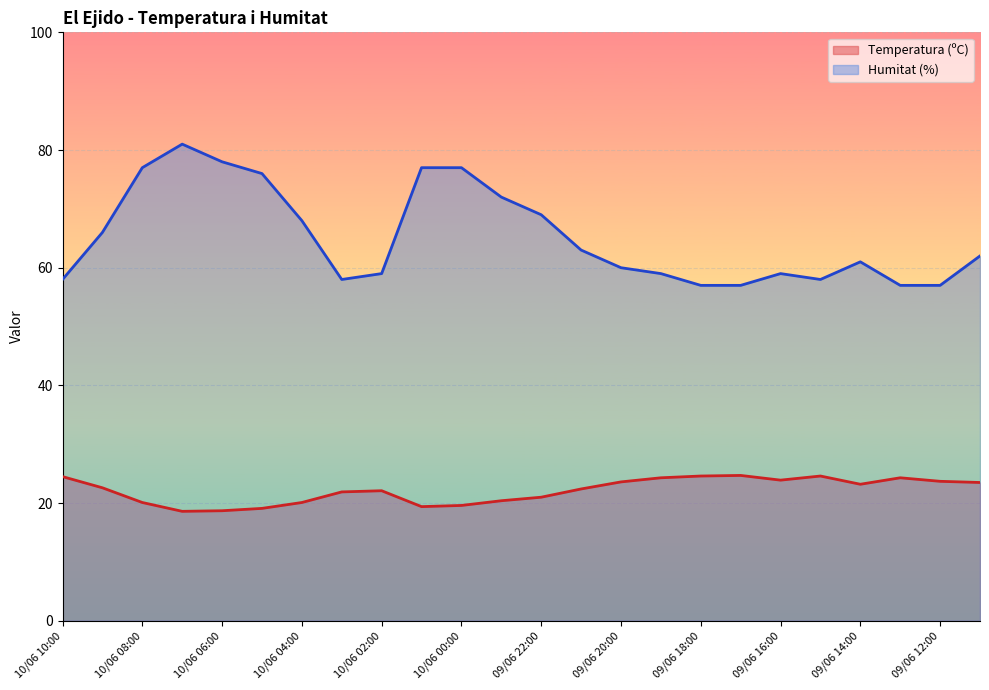

What position from the right is 10/06 08:00?

22